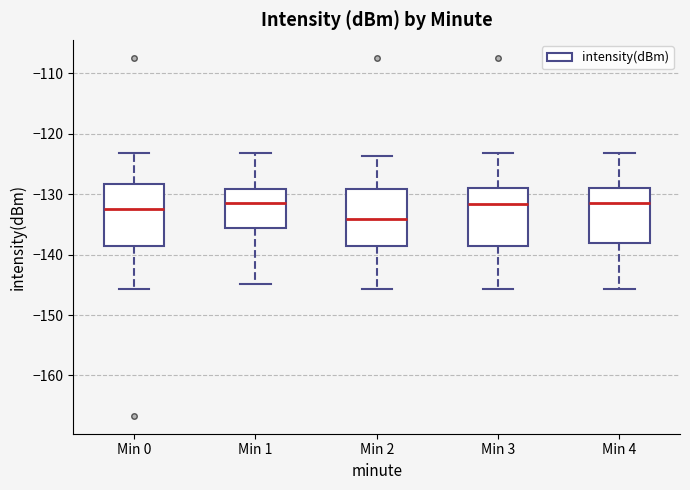

Which box has the lowest median line?

Min 2